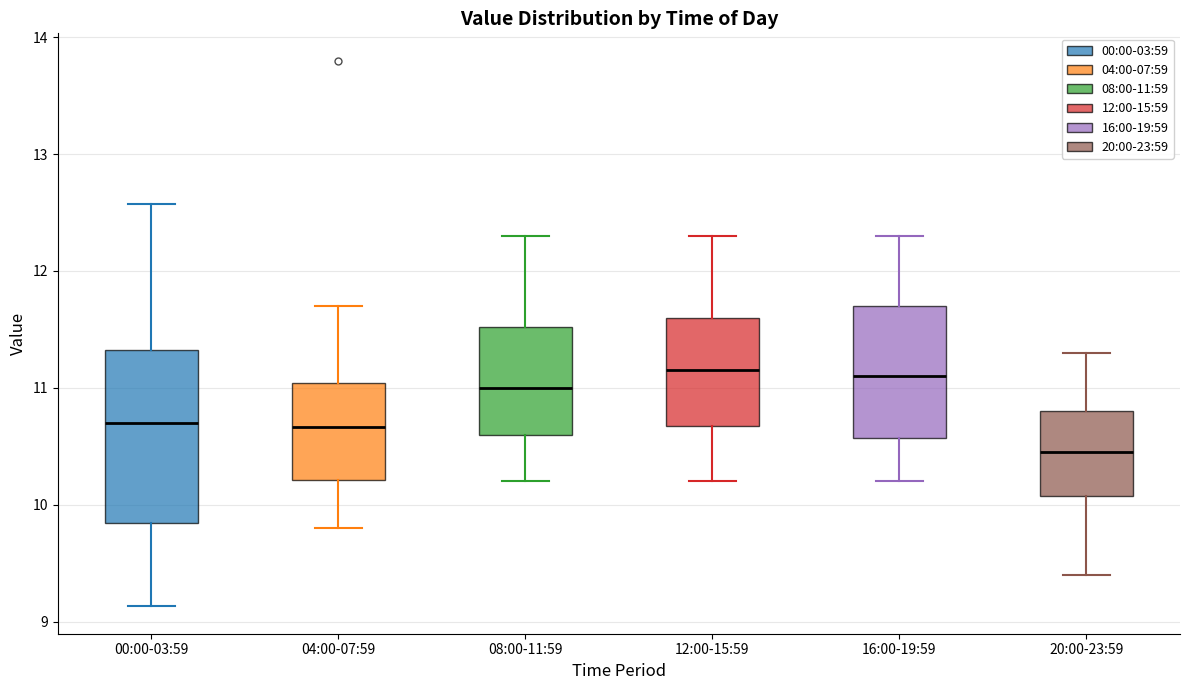

Reading left to right, transcribe this box plot: for each box, give where its median line is, the range the box spans, and where its two whiskers end, as read against the y-axis. The values are not printed on the chart, so give them approximately, as read against the axis.

00:00-03:59: median 10.7, box 9.8 to 11.3, whiskers 9.1 to 12.6
04:00-07:59: median 10.7, box 10.2 to 11.0, whiskers 9.8 to 11.7
08:00-11:59: median 11.0, box 10.6 to 11.5, whiskers 10.2 to 12.3
12:00-15:59: median 11.2, box 10.7 to 11.6, whiskers 10.2 to 12.3
16:00-19:59: median 11.1, box 10.6 to 11.7, whiskers 10.2 to 12.3
20:00-23:59: median 10.5, box 10.1 to 10.8, whiskers 9.4 to 11.3